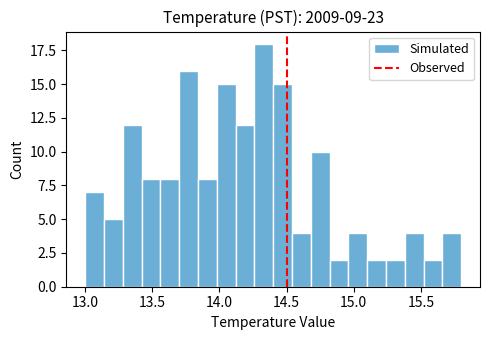

Around what value on the x-axis is the tallest bar? Give the approximate position of its centre, as read against the axis.

14.35